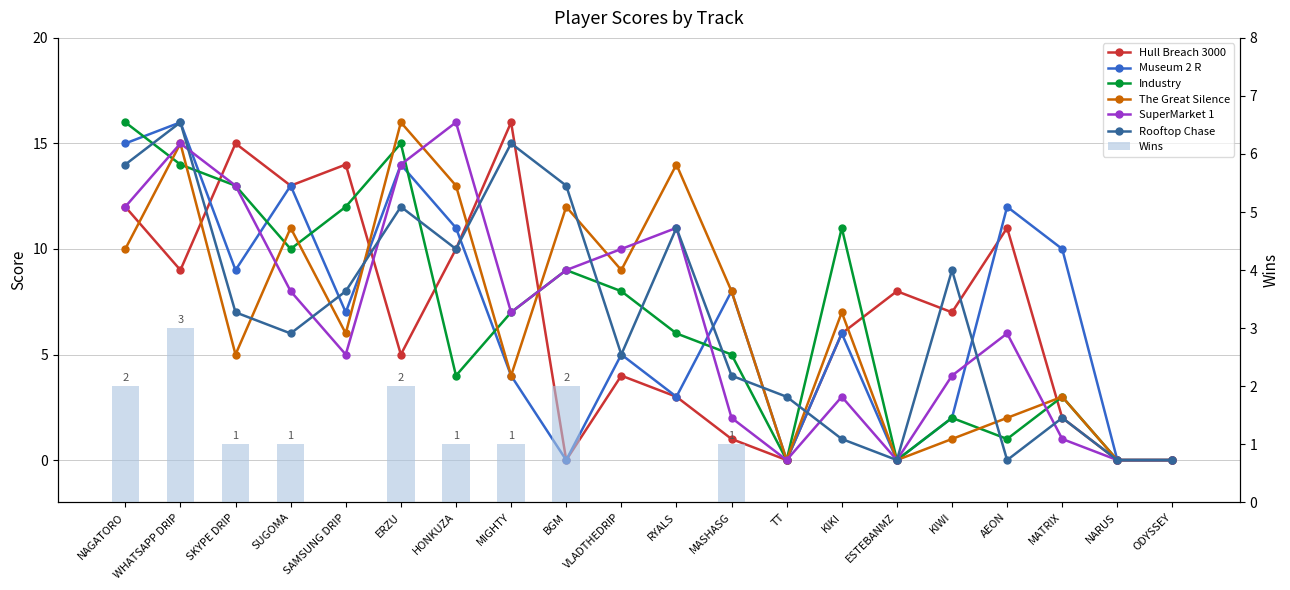

The Rooftop Chase series shows 3 at TT. True or false?

True